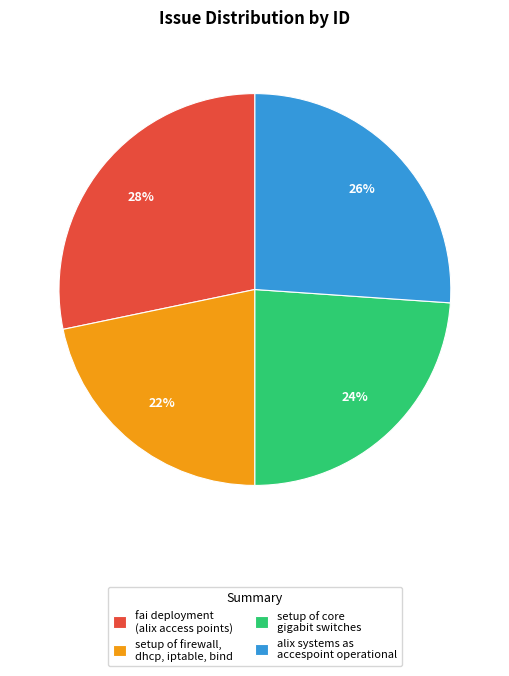

Which slice is the largest?

fai deployment (alix access points)